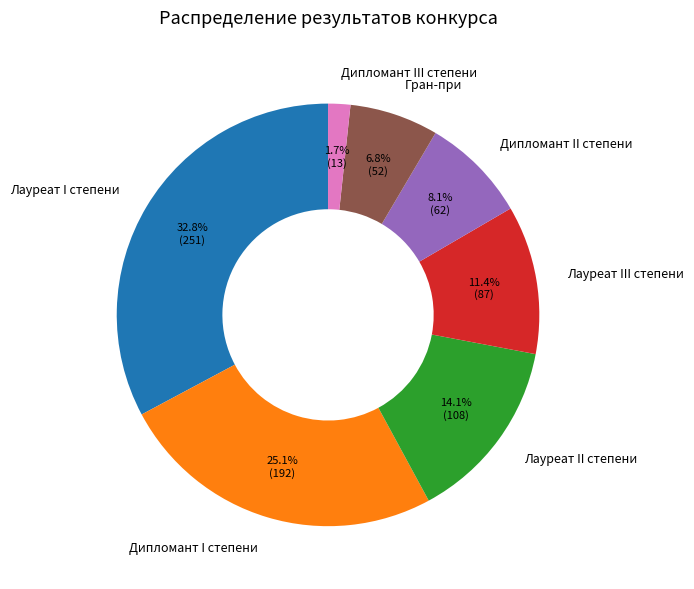

The Лауреат II степени slice represents 14% of the pie. True or false?

True